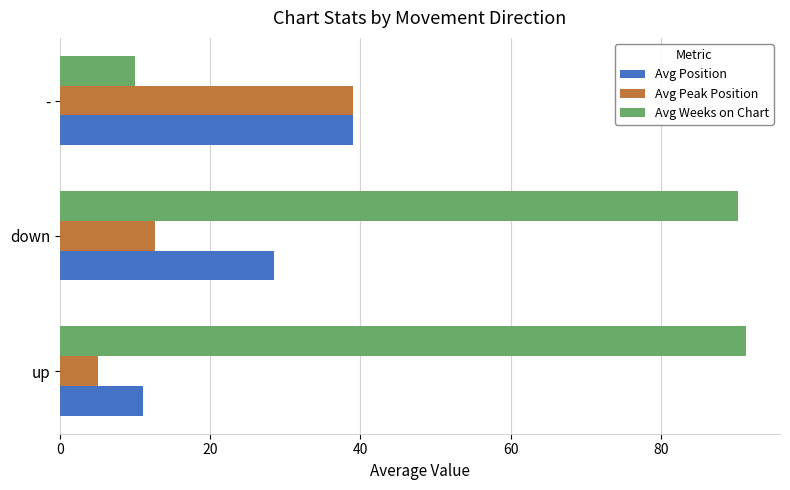

True or false: Avg Position has a value of 39.0 at -.

True